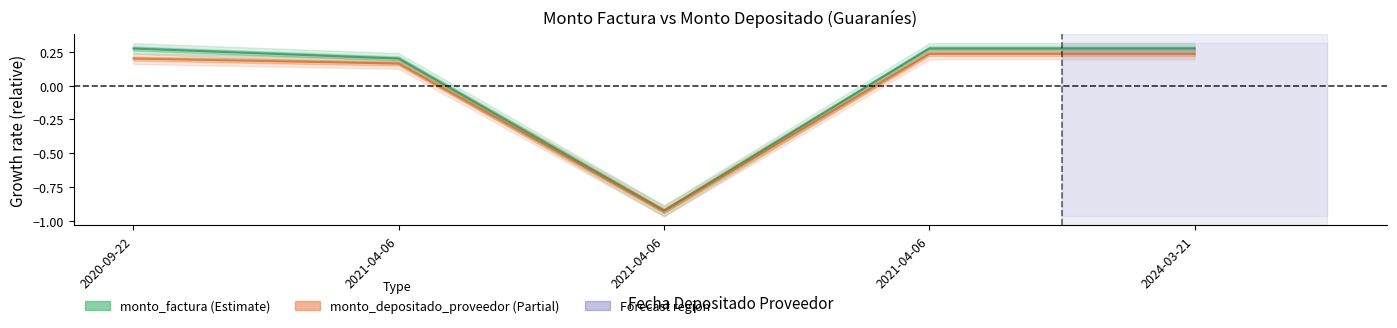

Count the number of categories in the chart.

5